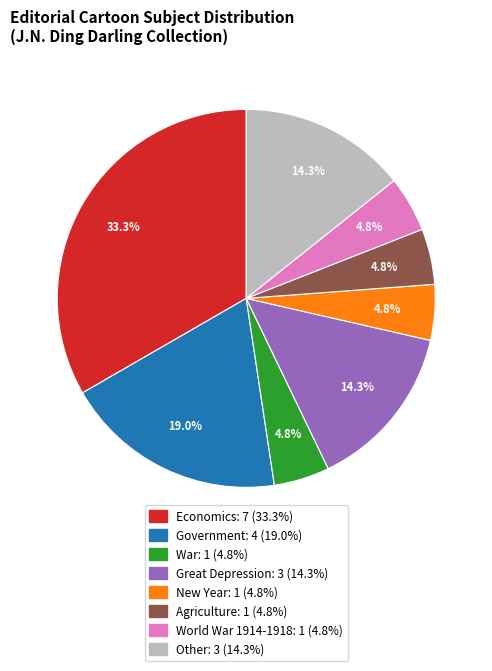

To the nearest percent, what is the average slice percentage?

12%